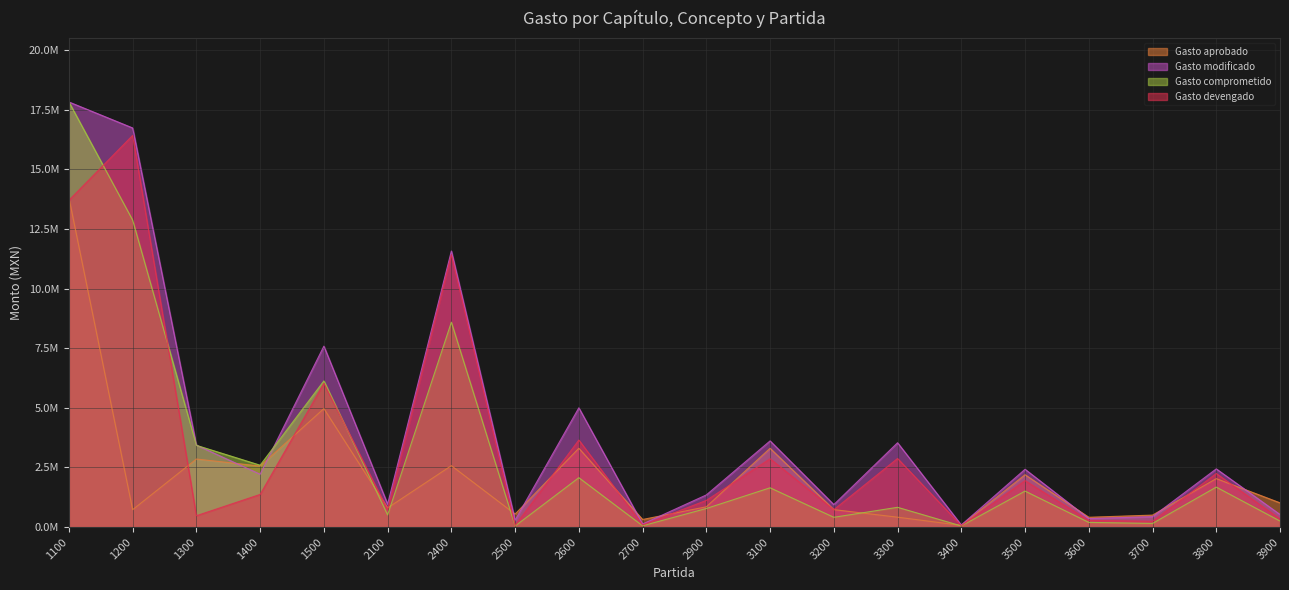

Which series has the largest range (max minus min)?

Gasto comprometido